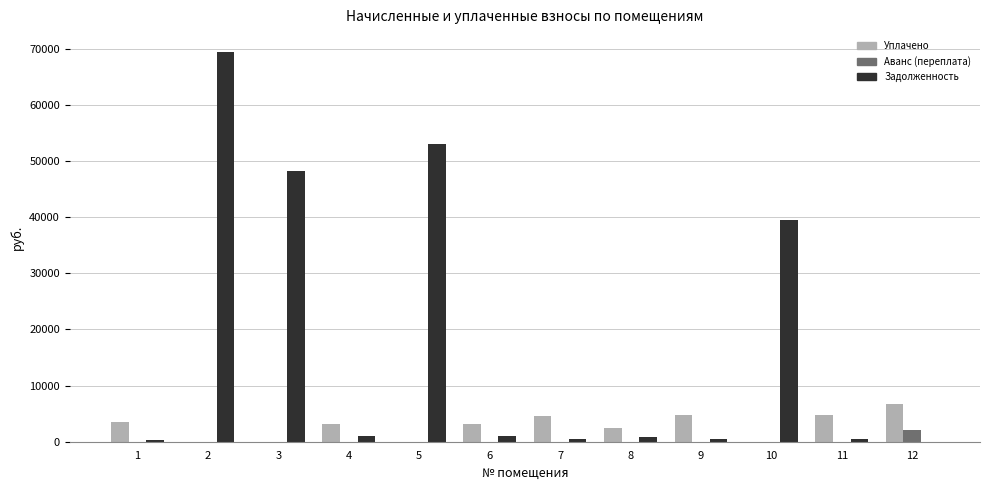

What is the maximum value shown in the chart?

69508.8